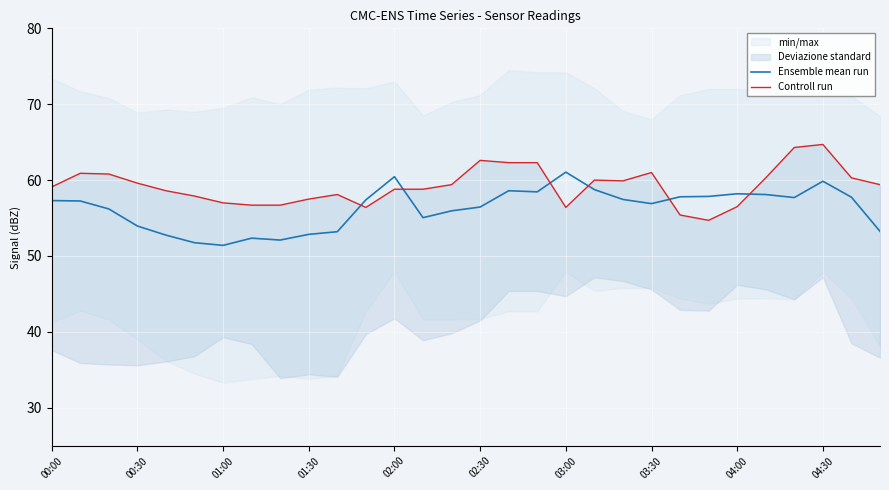

What is the difference between the Controll run values at 27 and 16?

2.4